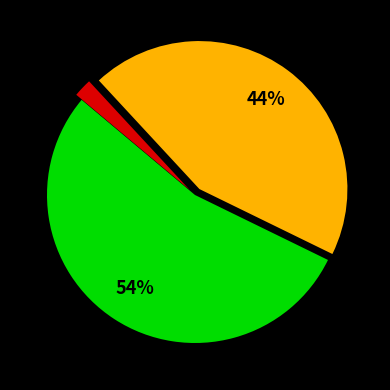

Does any single category account for the majority?

Yes